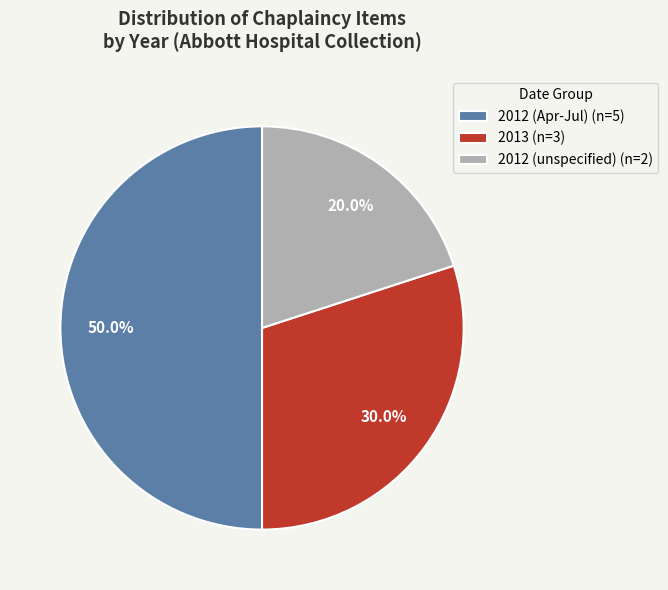

What percentage is NOT represented by 2012 (Apr-Jul) (n=5)?

50.0%